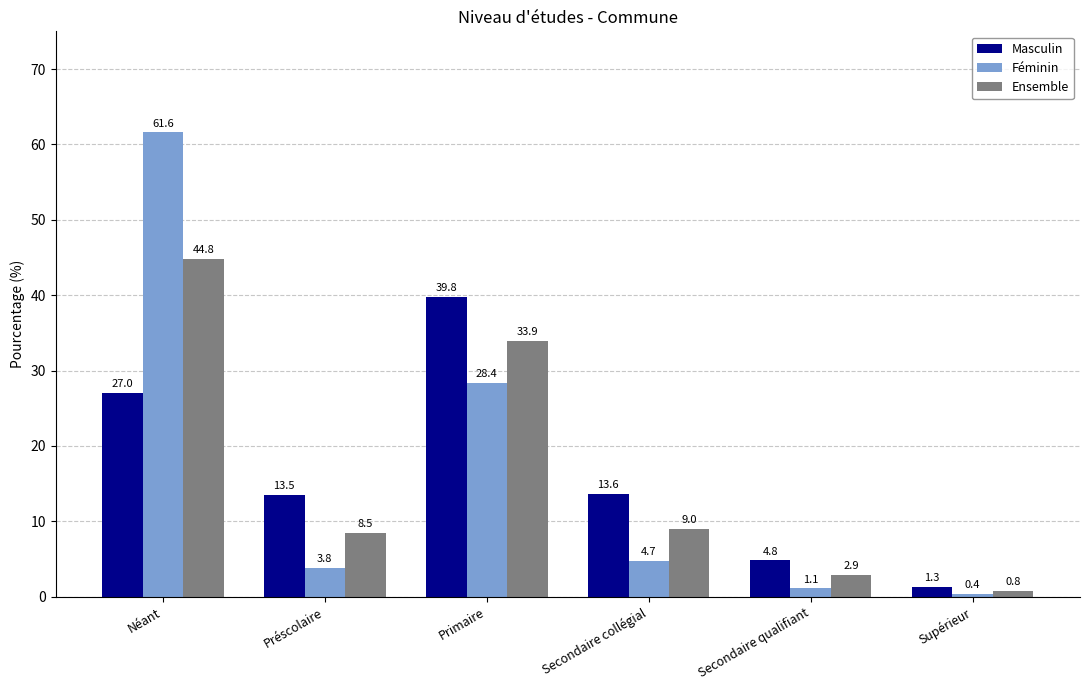

What is the difference between the highest and lowest values at Secondaire qualifiant?

3.7